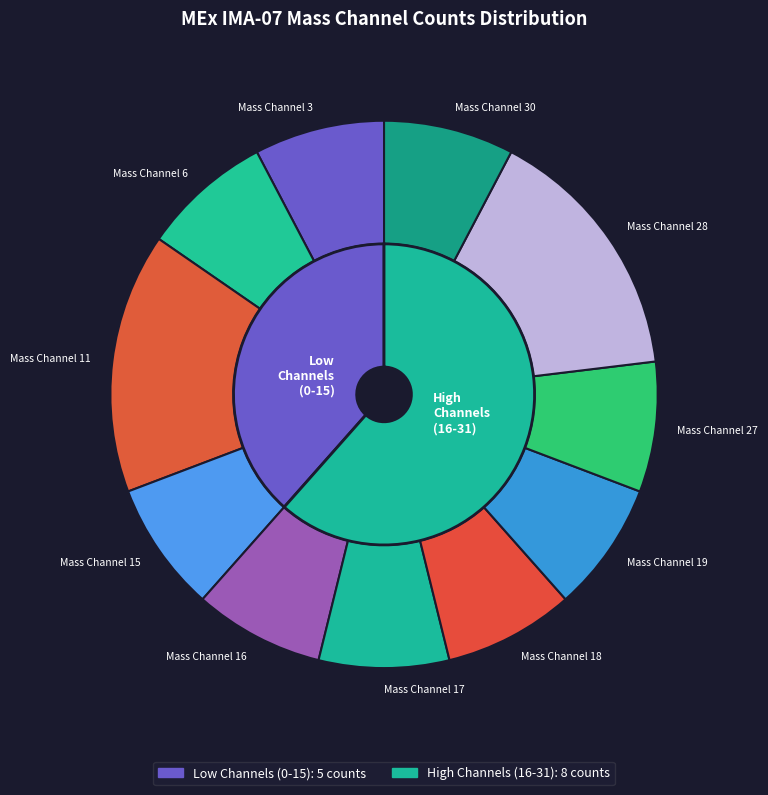

What is the ratio of the value at Mass Channel 3 to the value at Mass Channel 28?

0.5